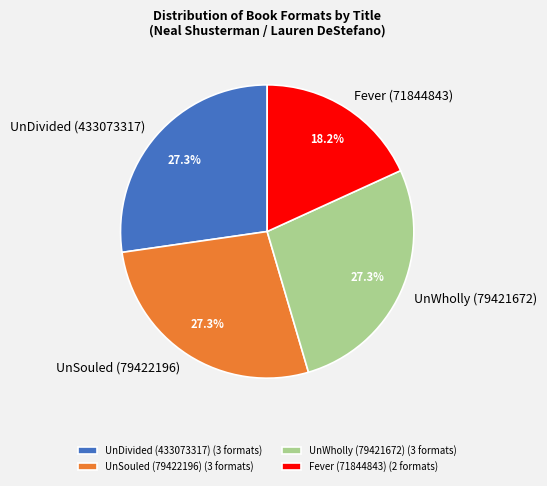

Approximately how many times larger is the value at Fever (71844843) compared to UnSouled (79422196)?

0.7